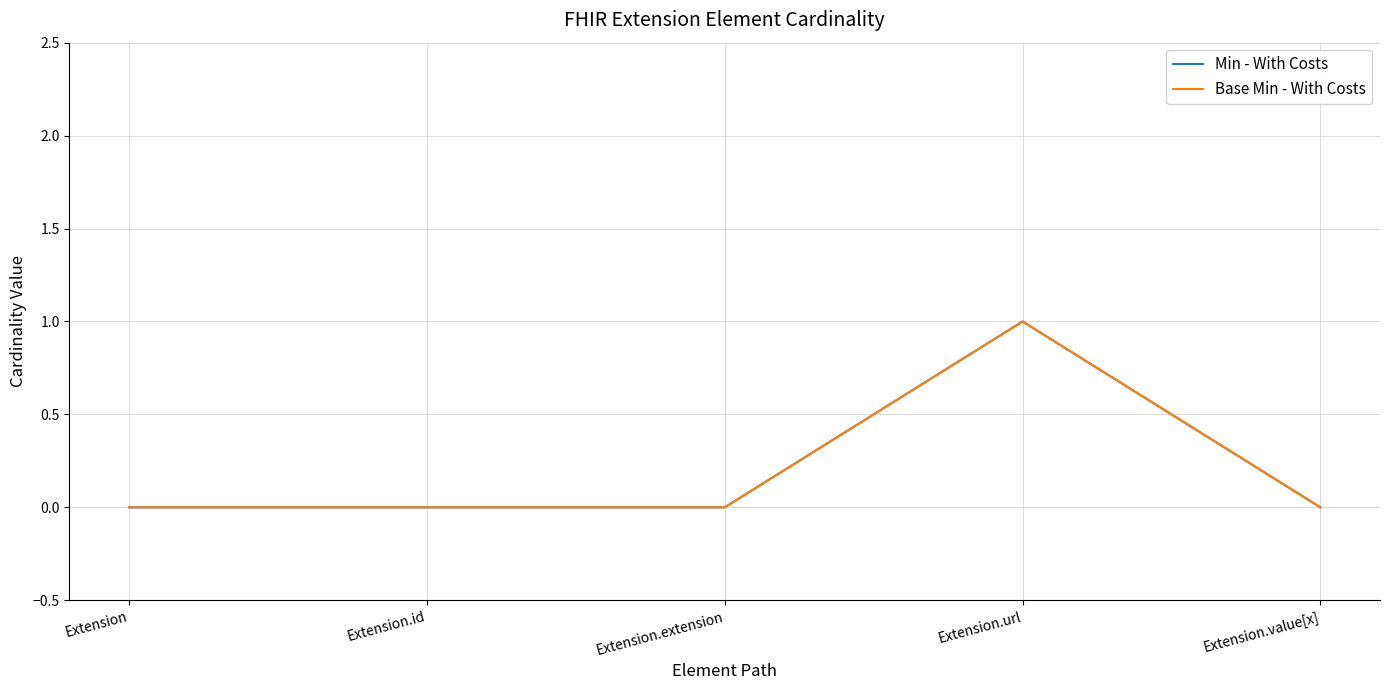

Does the chart display data point markers on the line(s)?

No